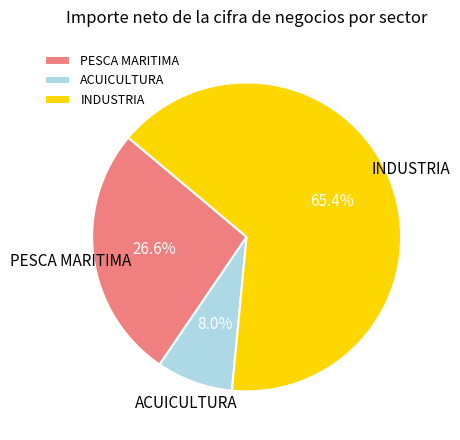

Does INDUSTRIA account for over 50% of the chart?

Yes